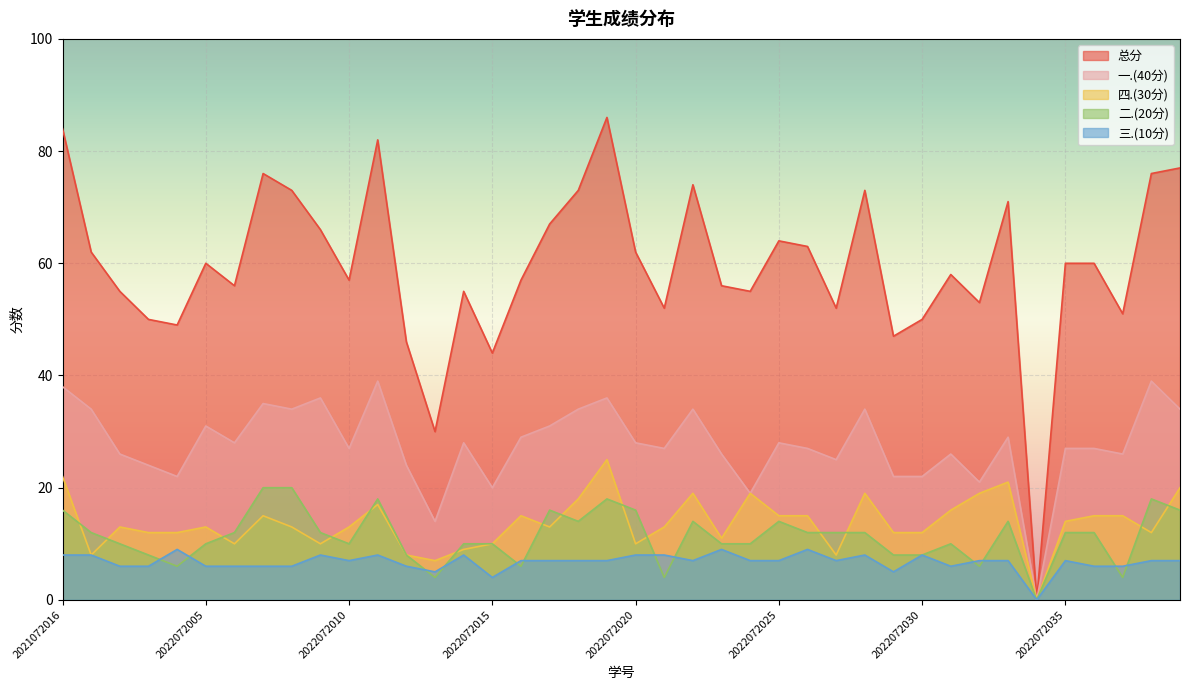

At which category does the chart reach its peak across all series?

2022072019